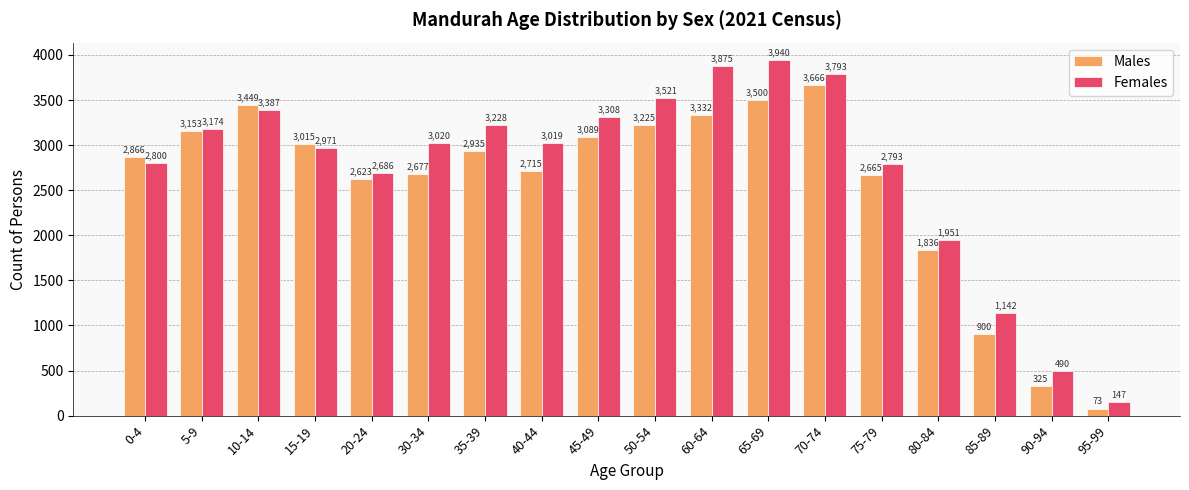

List the labels in order of Males value, smallest first.

95-99, 90-94, 85-89, 80-84, 20-24, 75-79, 30-34, 40-44, 0-4, 35-39, 15-19, 45-49, 5-9, 50-54, 60-64, 10-14, 65-69, 70-74